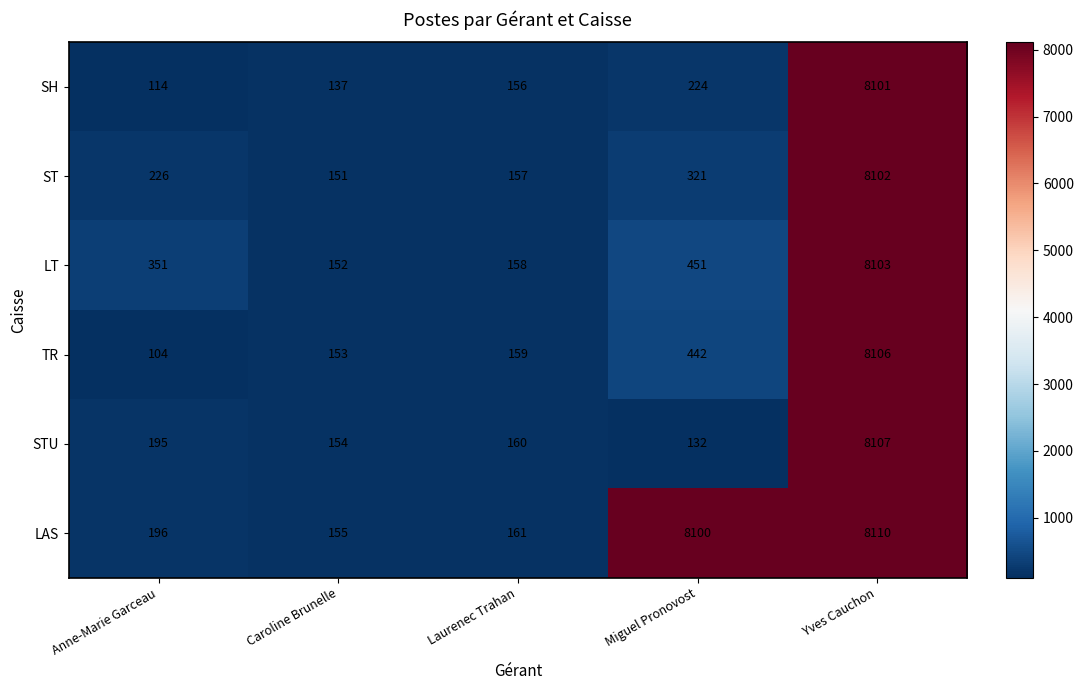

Rank the series at Yves Cauchon from lowest to highest value.

SH, ST, LT, TR, STU, LAS